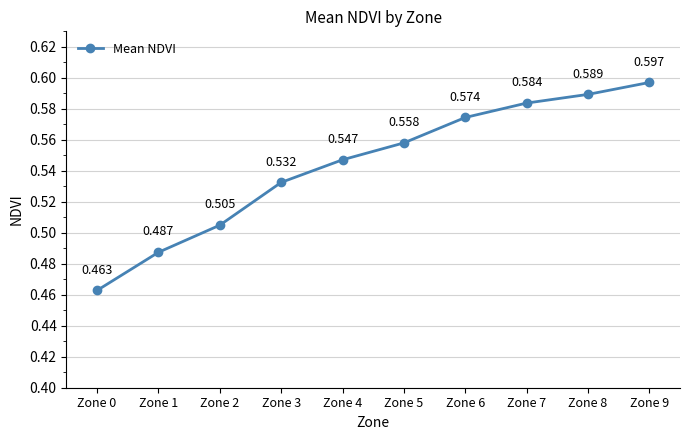

Which category has the lowest value across all series?

Zone 0